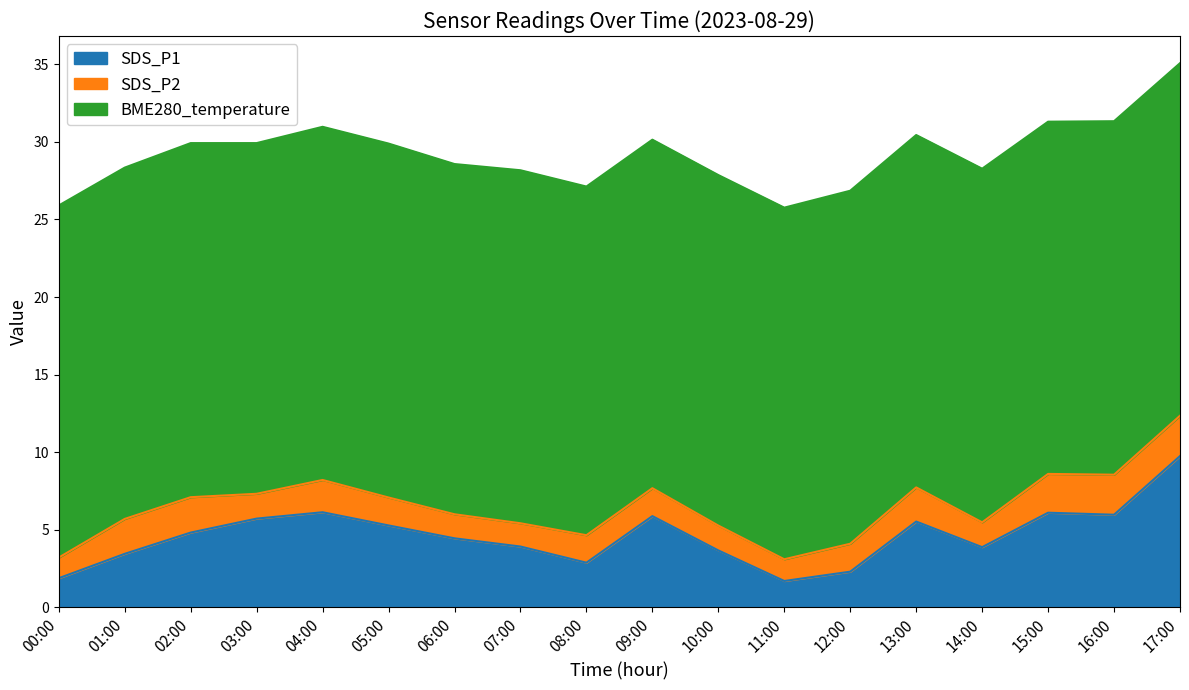

What is the label of the 3rd point from the left?

02:00